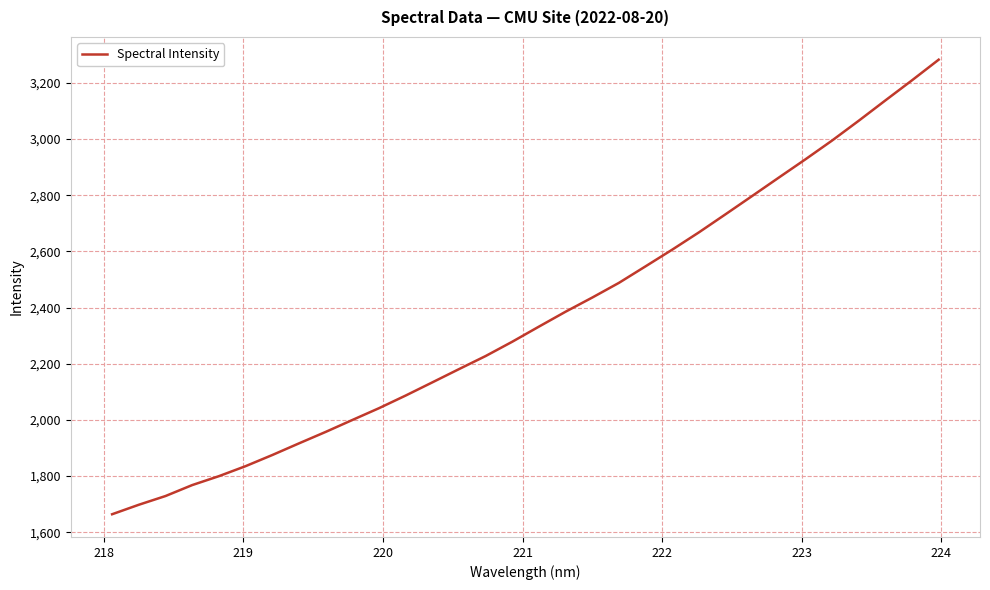

What is the maximum value shown in the chart?

3282.6